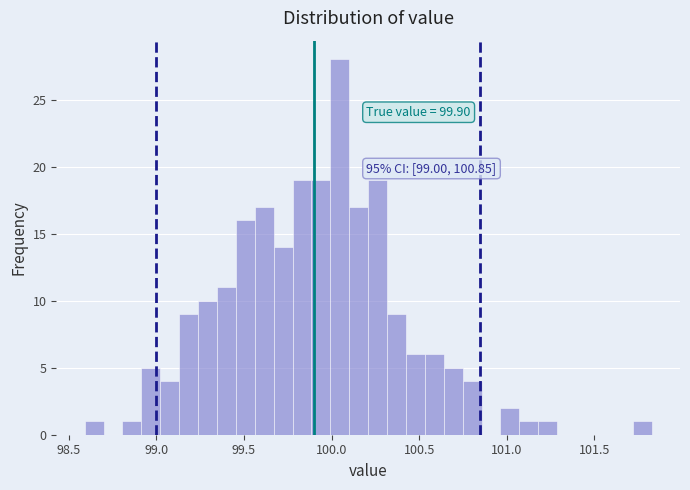

Around what value on the x-axis is the tallest bar? Give the approximate position of its centre, as read against the axis.

100.05